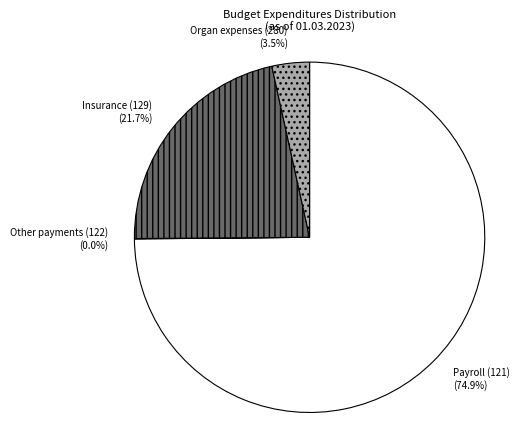

Is there any slice that represents more than half of the pie?

Yes